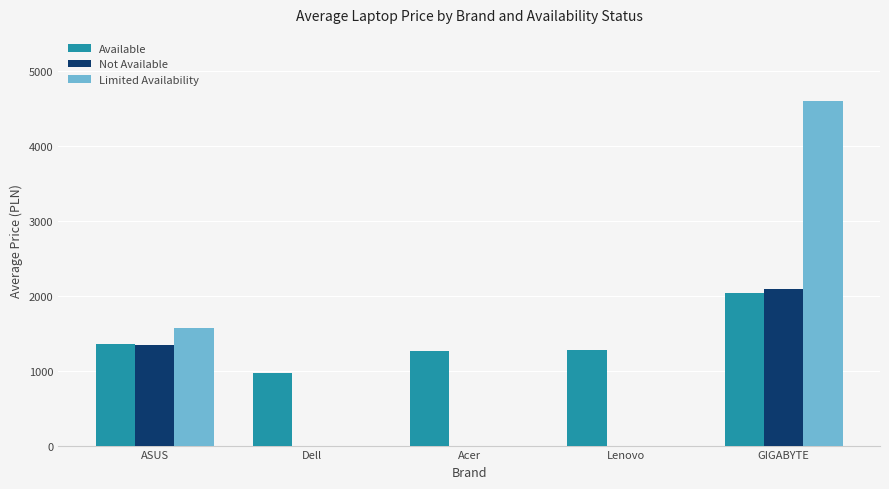

Between Dell and Acer, which series saw the biggest shift?

Available